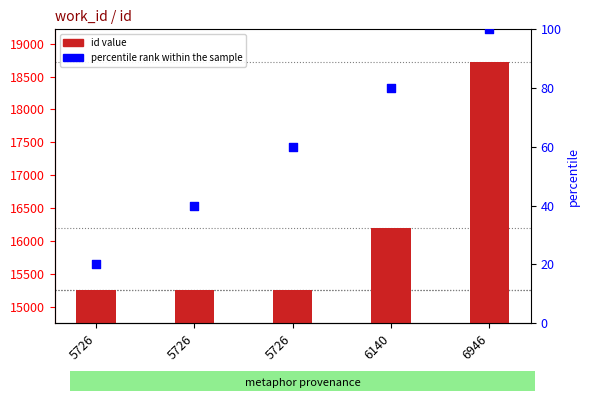

Between 5726 and 6946, which is larger?

6946